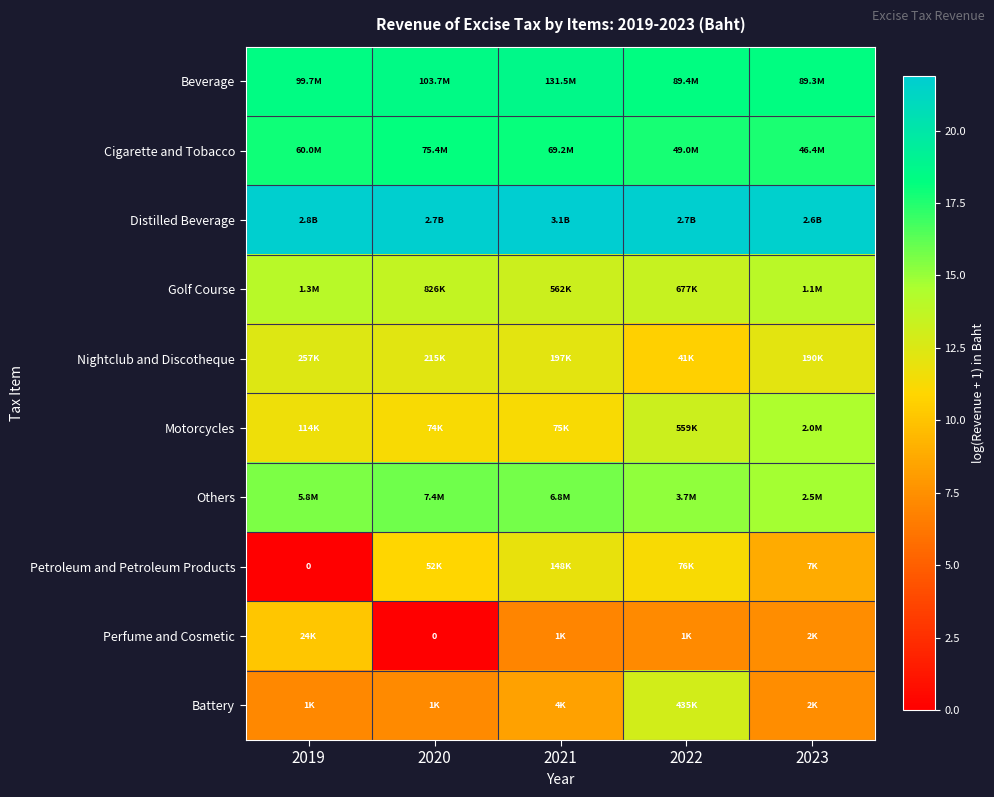

How many data points in Perfume and Cosmetic are less than 7?

2